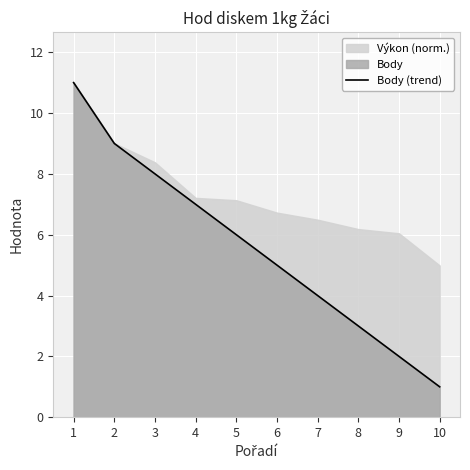

True or false: the data has more than 0 interior local peaks.

False